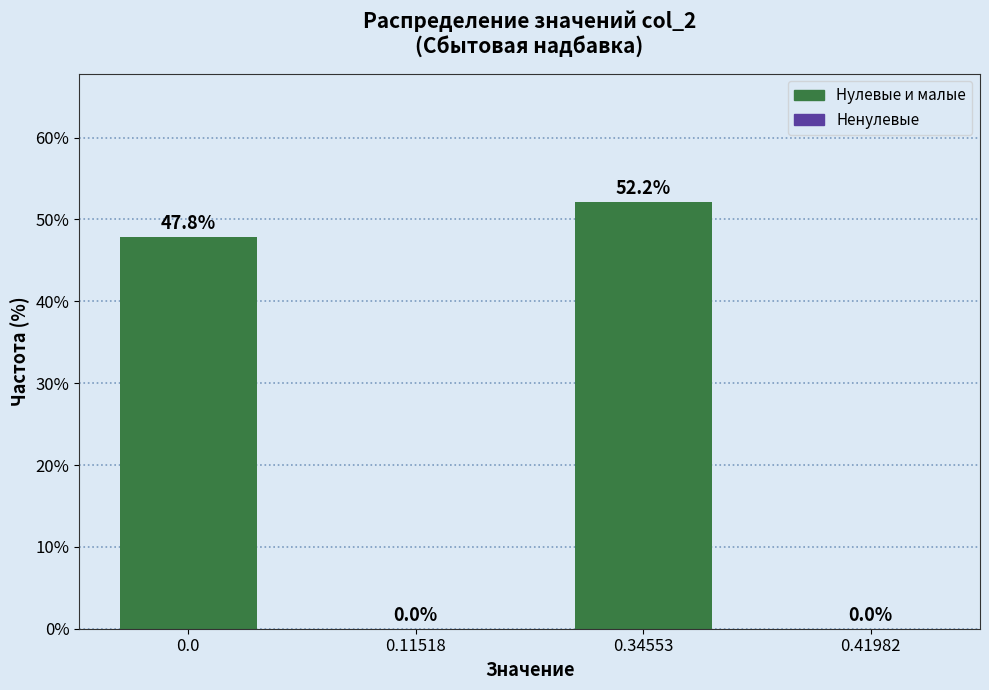

Reading right to left, list all the values displayed in this chart.

0.41982=0.0	0.34553=52.2	0.11518=0.0	0.0=47.8